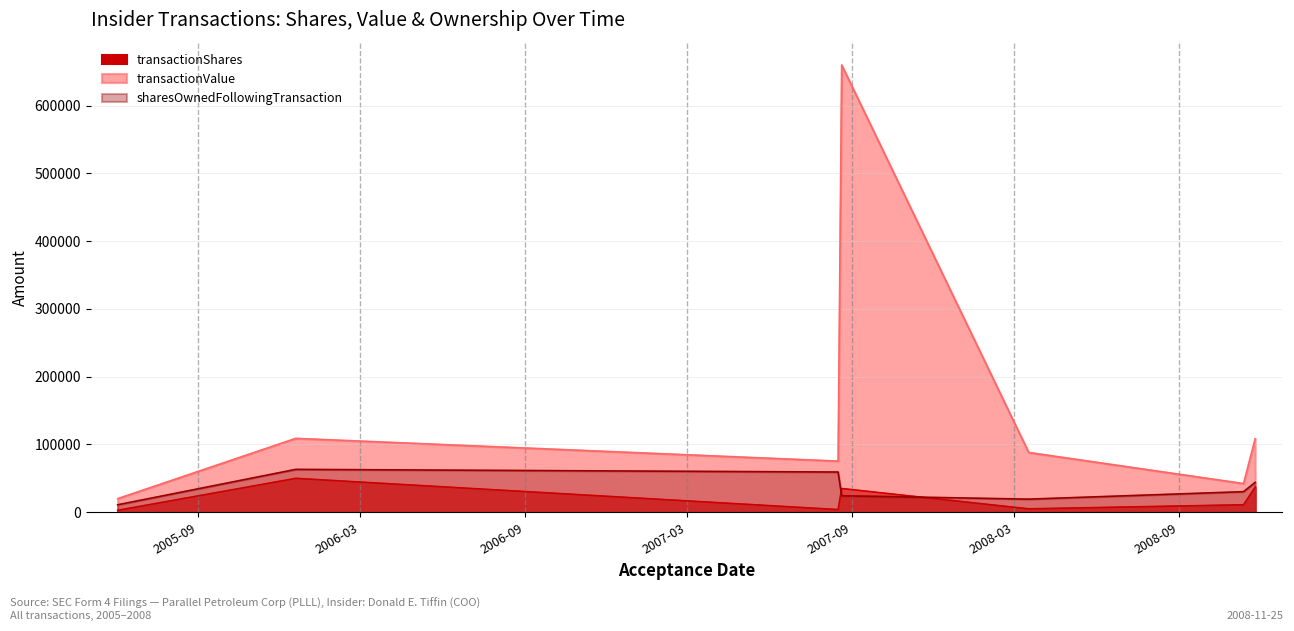

What are all the series names shown in the legend?

transactionShares, transactionValue, sharesOwnedFollowingTransaction